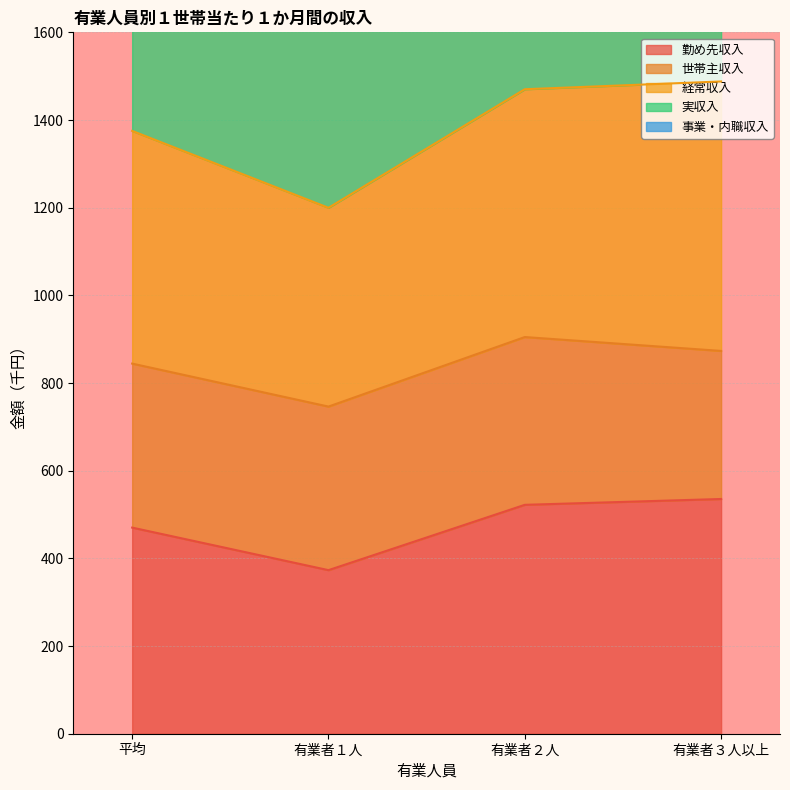

At which label does 経常収入 reach its minimum?

有業者１人